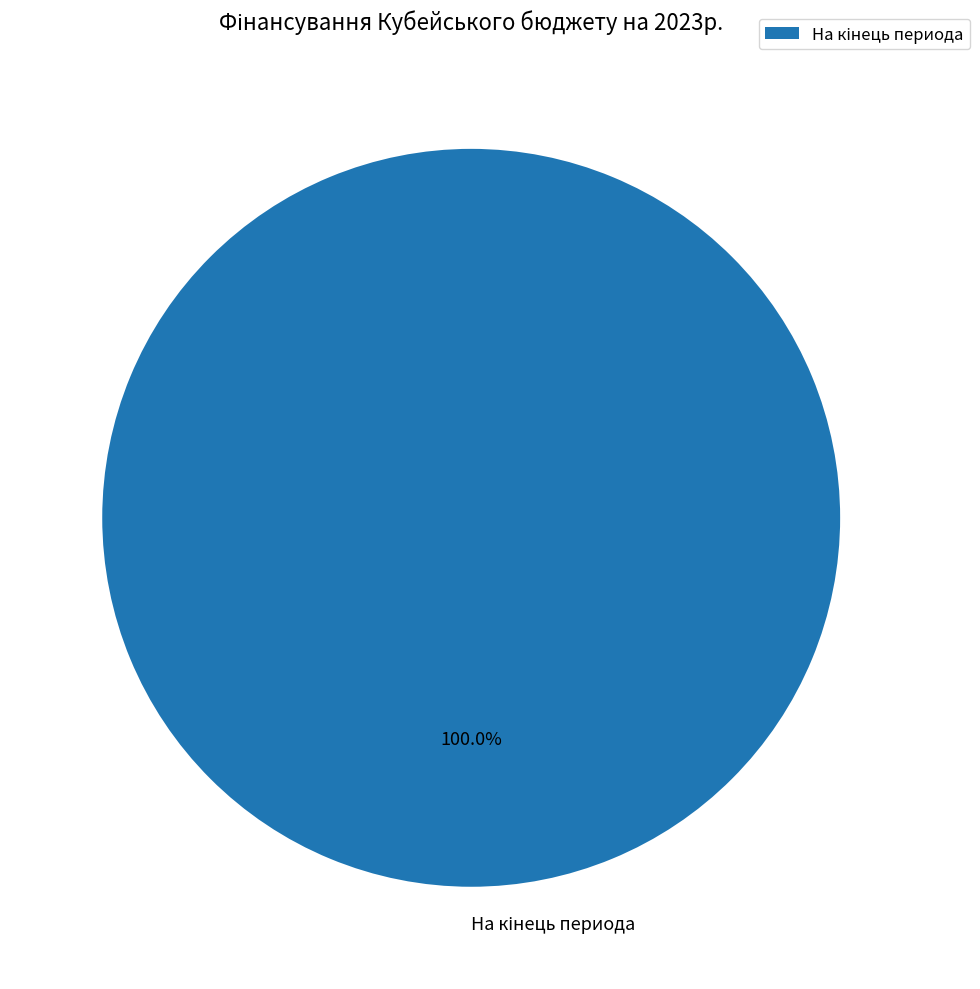

Is there a majority slice in this chart?

Yes